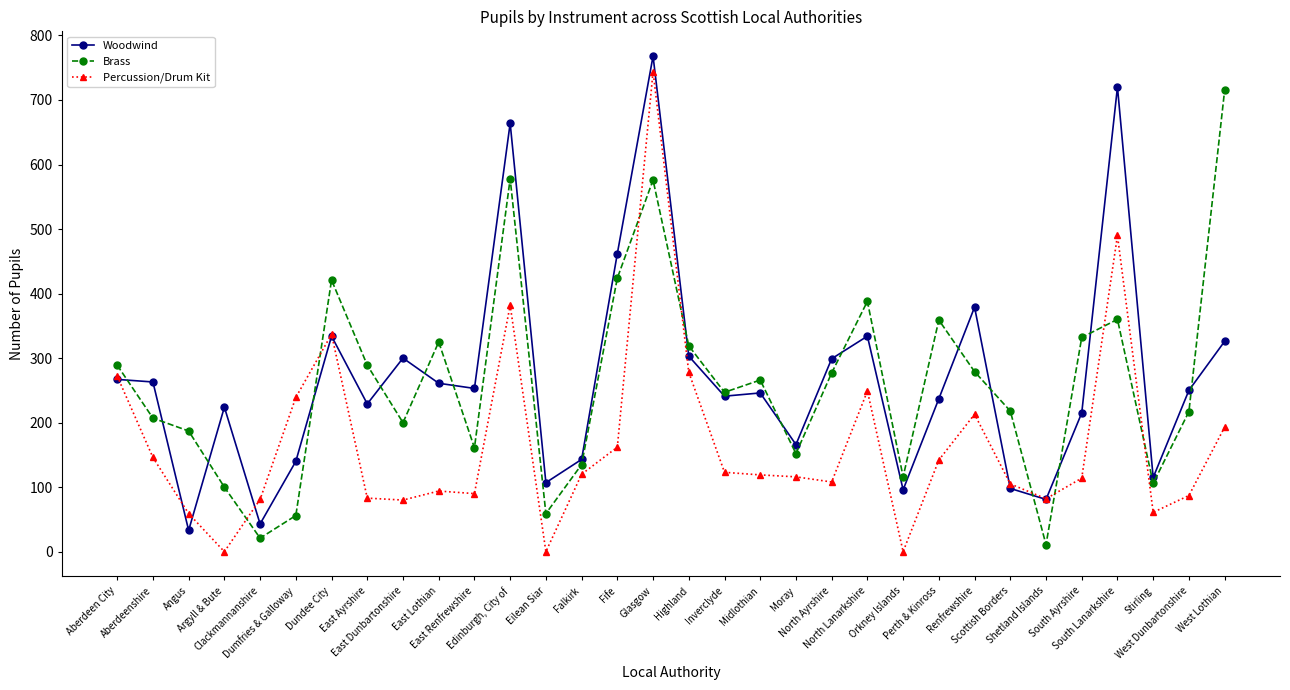

What is the total value across all series at Fife?

1048